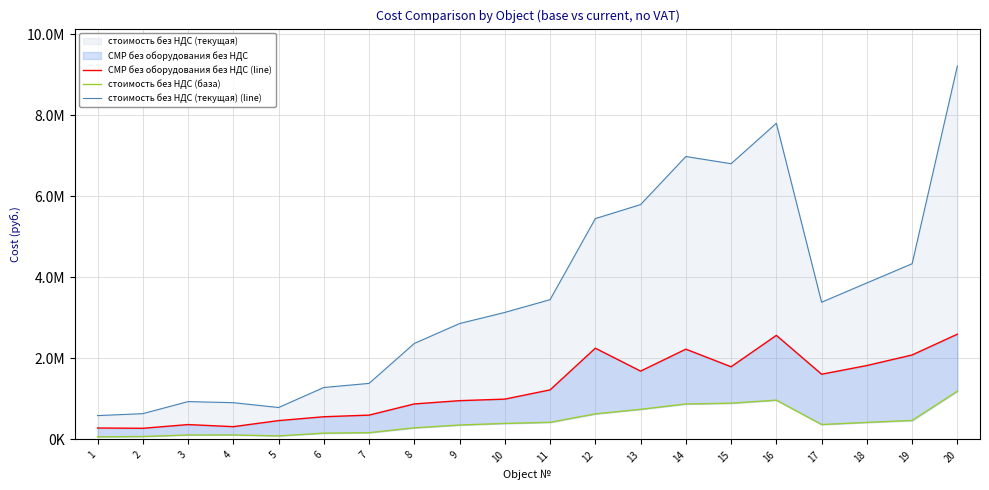

What is the total value across all series at 13?

8232856.7